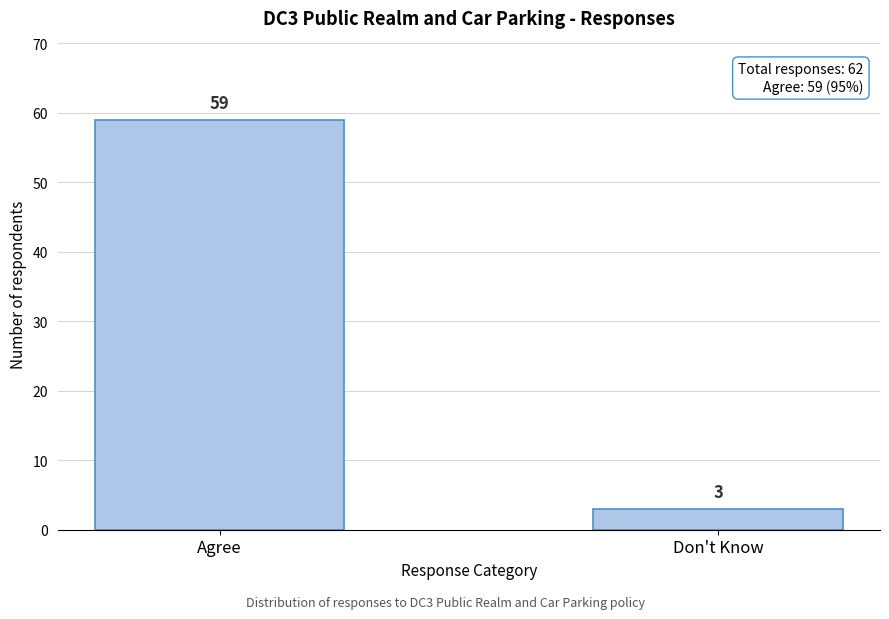

Reading left to right, what are all the values shown in this chart?

59	3